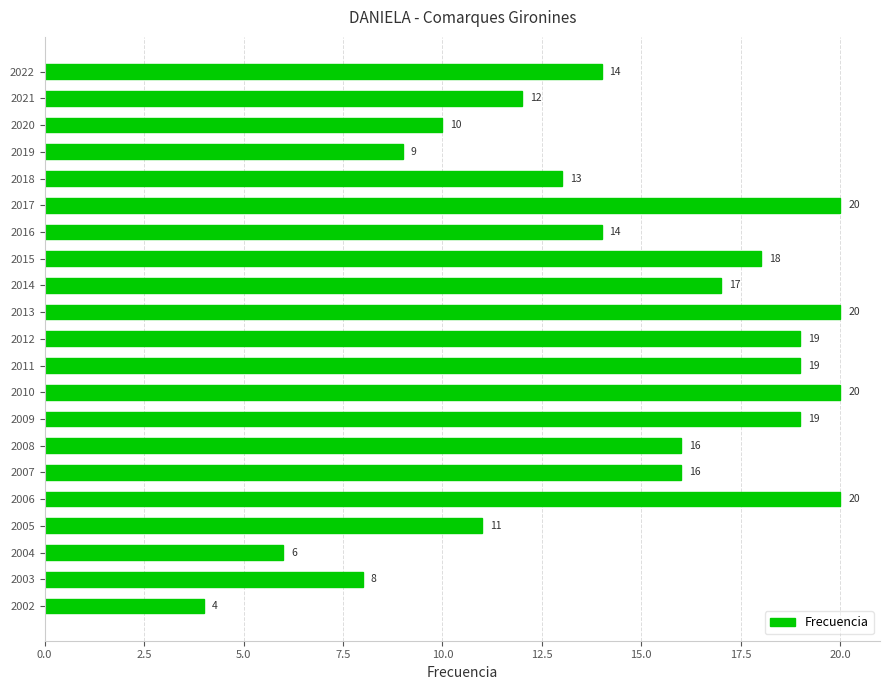

What is the value of the 8th bar from the top?

18